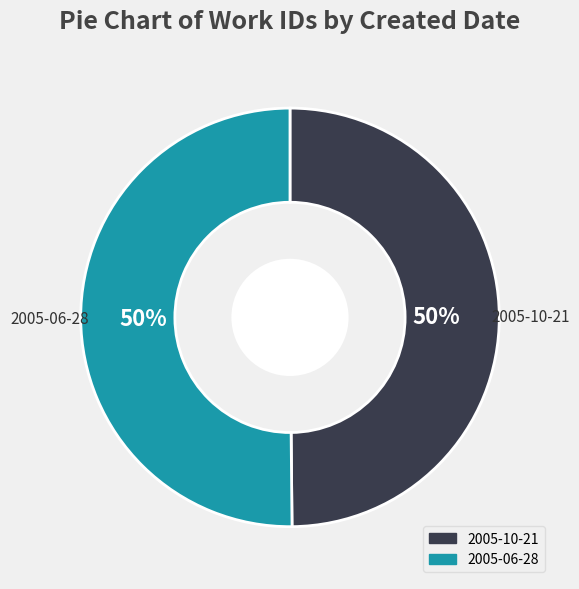

To the nearest percent, what is the average slice percentage?

50%